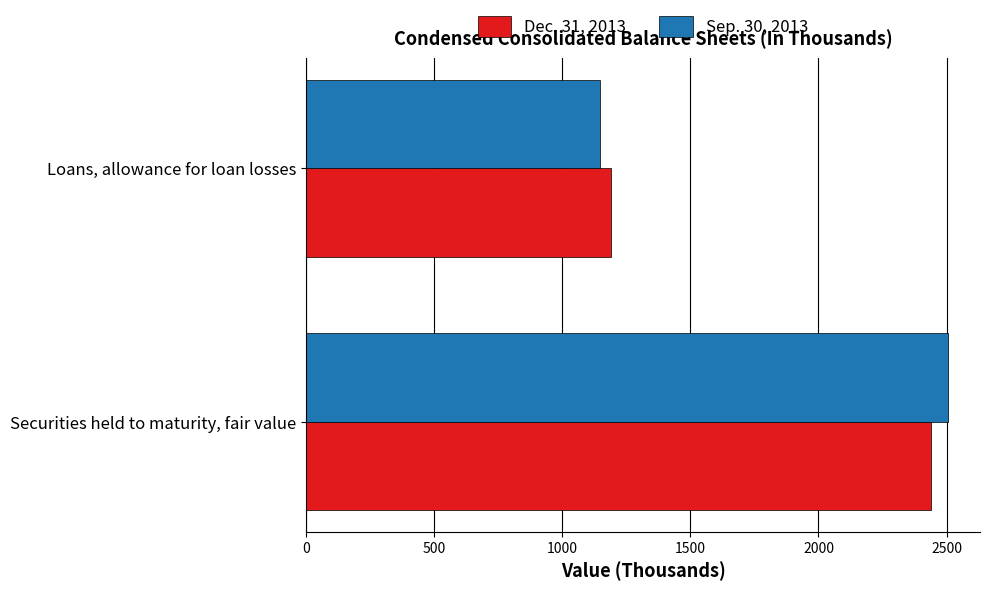

Which label corresponds to the smallest value in the chart?

Loans, allowance for loan losses